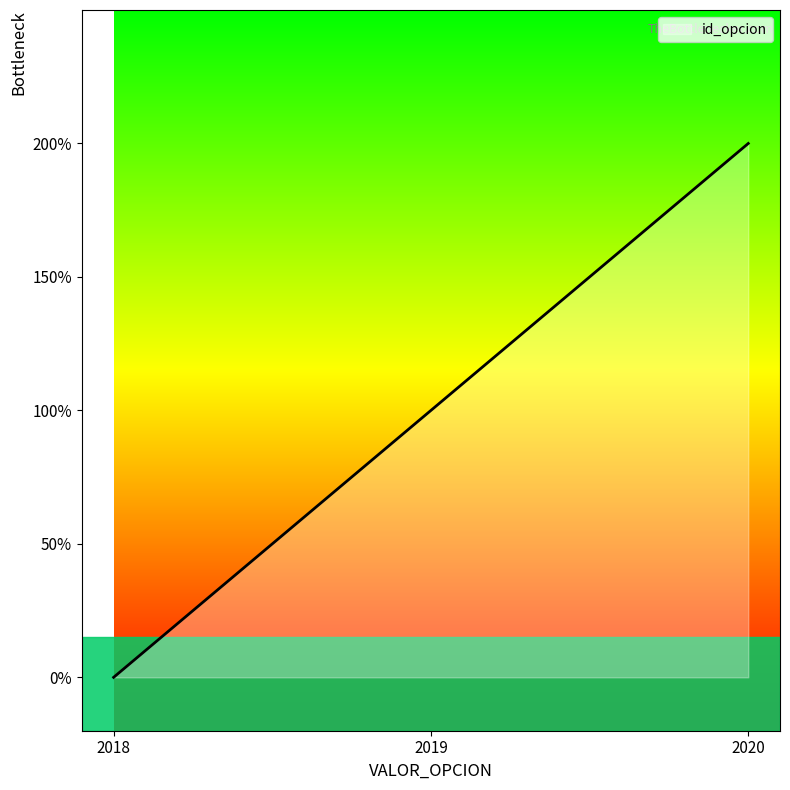

Is this an area chart (filled region under the line)?

Yes